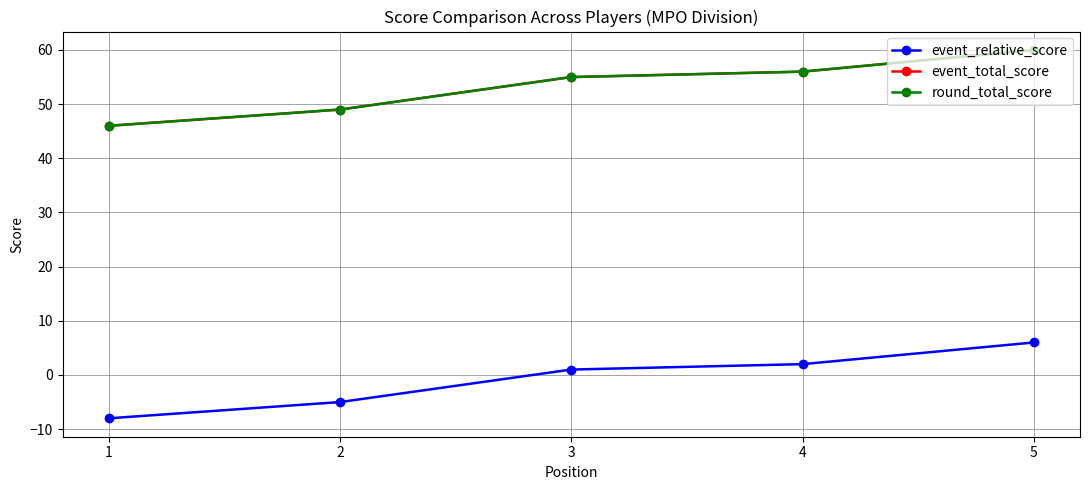

Is this an area chart (filled region under the line)?

No